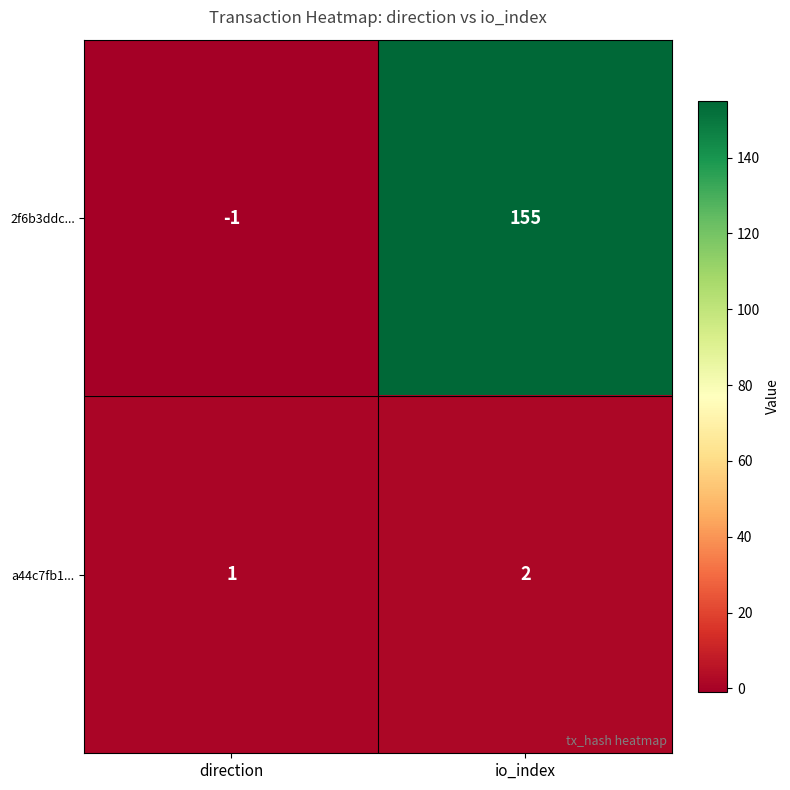

At which category is the sum across all series the highest?

io_index